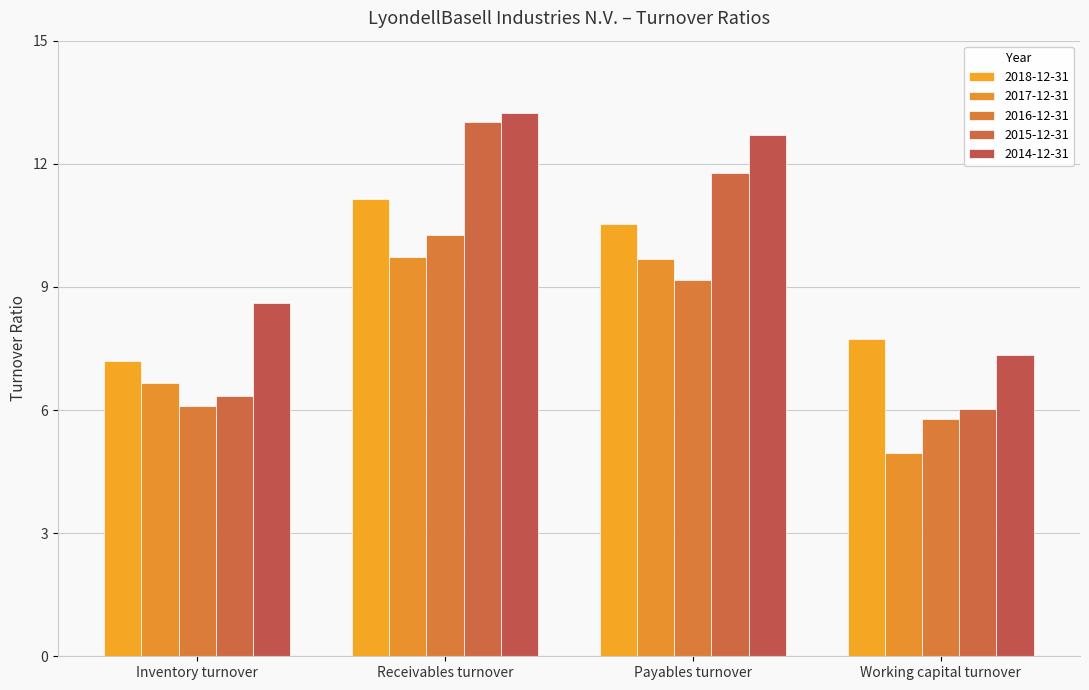

What is the maximum value for 2018-12-31?

11.1